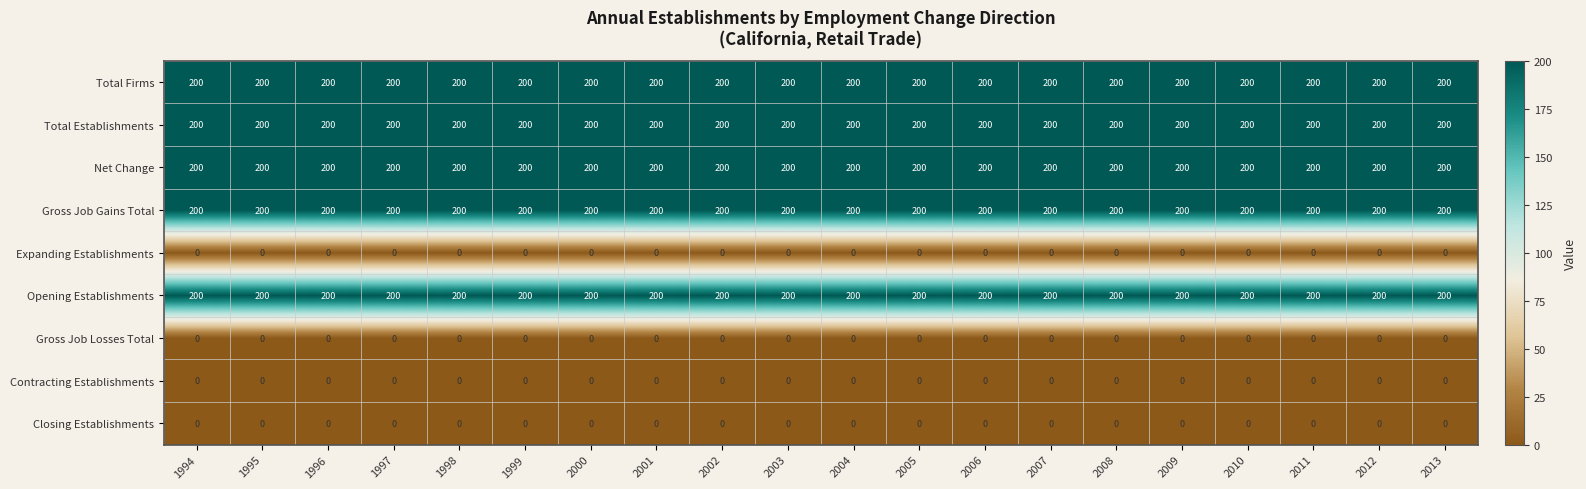

What is the average value of the Total Firms series?

200